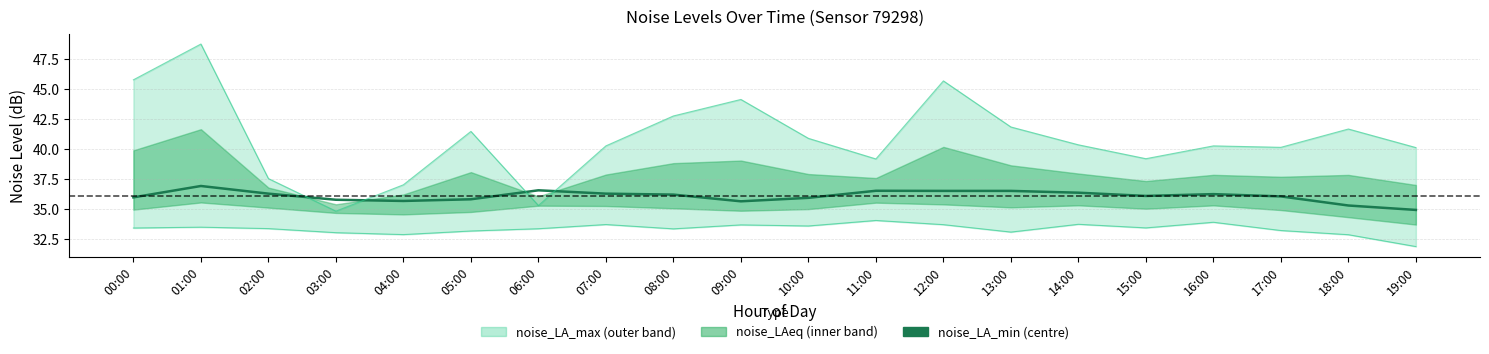

Reading left to right, what are all the values shown in this chart?

00:00=36.0	01:00=36.9	02:00=36.3	03:00=35.8	04:00=35.7	05:00=35.8	06:00=36.6	07:00=36.3	08:00=36.2	09:00=35.6	10:00=35.9	11:00=36.5	12:00=36.5	13:00=36.5	14:00=36.4	15:00=36.1	16:00=36.2	17:00=36.0	18:00=35.3	19:00=34.9